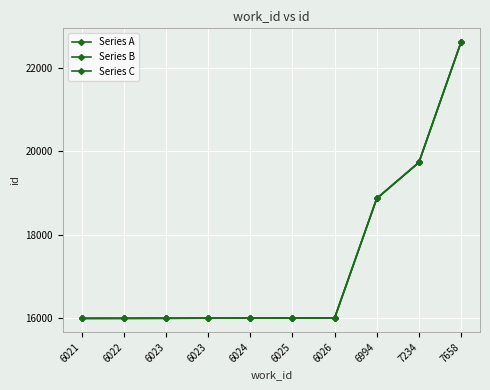

Where does the Series B series first go above 16002?

6026